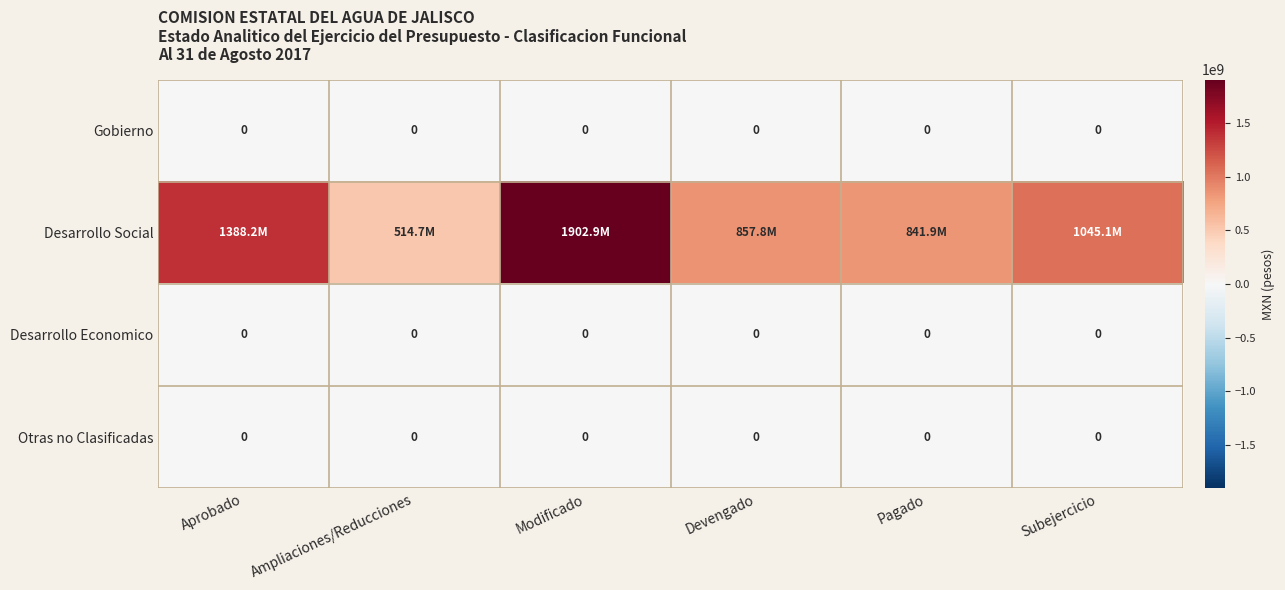

How many series are shown in this chart?

4